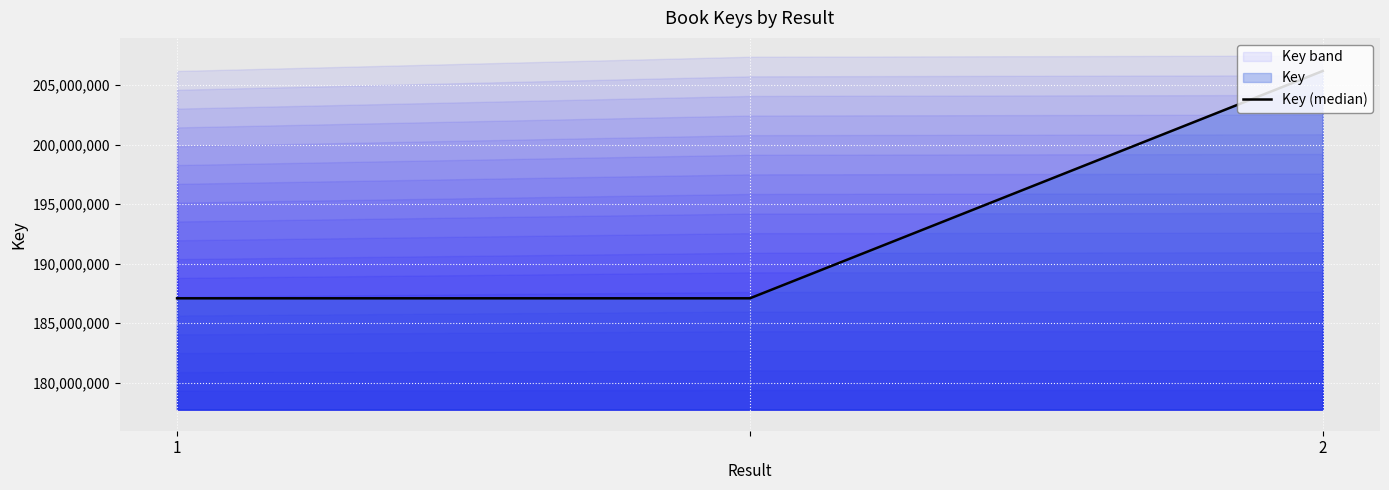

What is the average value?

193463475